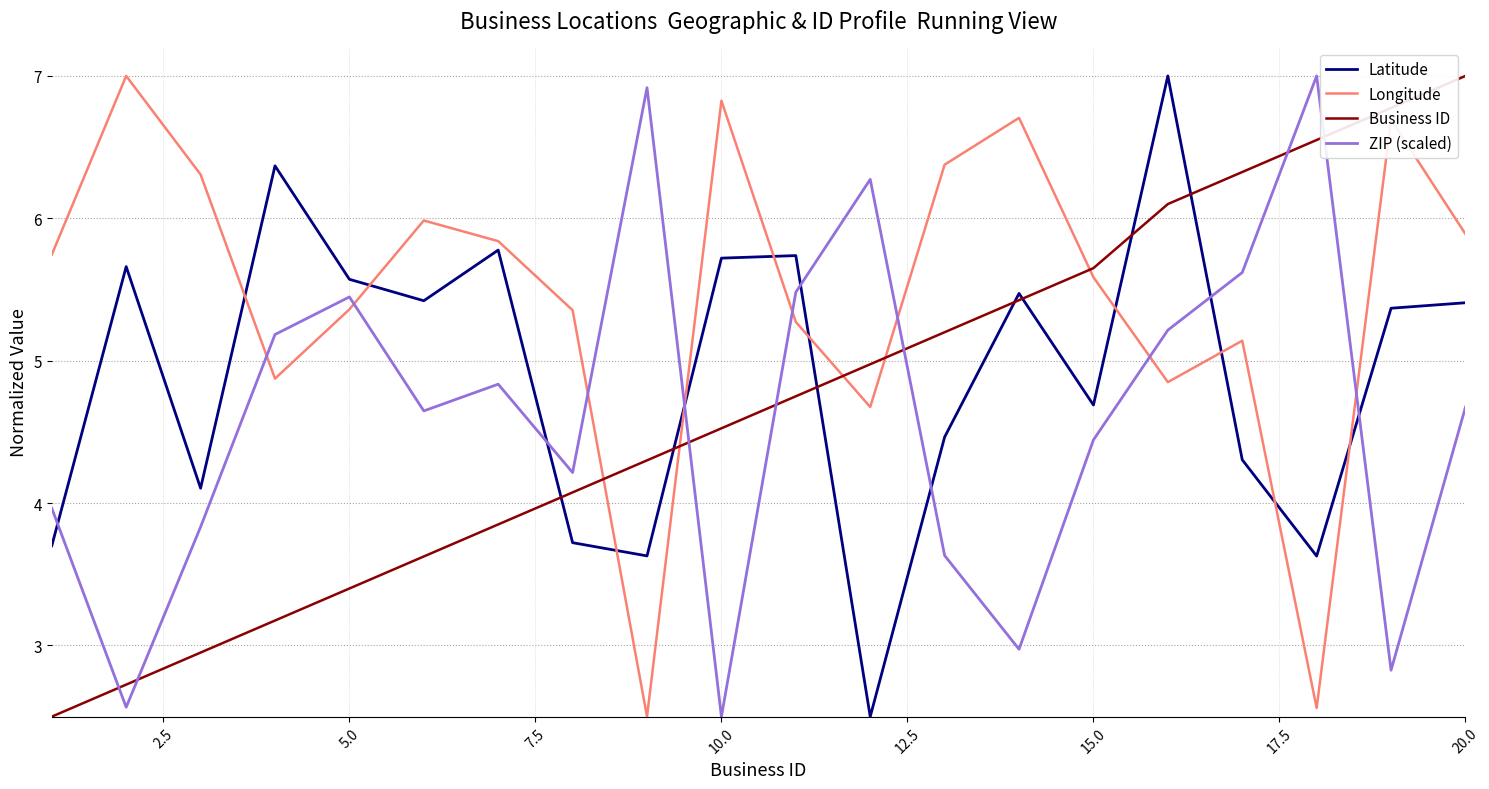

Does the chart have visible grid lines?

Yes